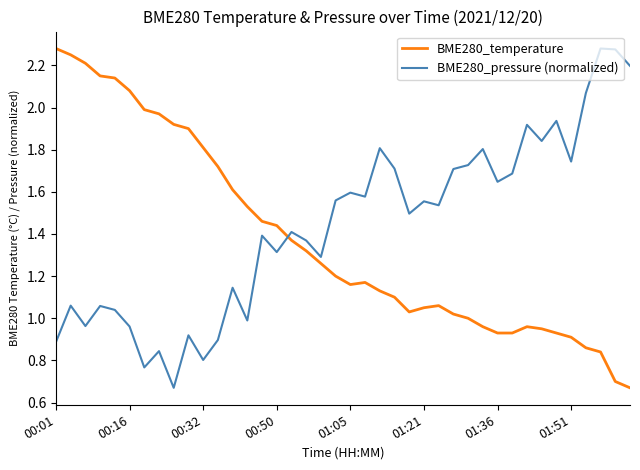

True or false: BME280_temperature and BME280_pressure (normalized) intersect in this chart.

True